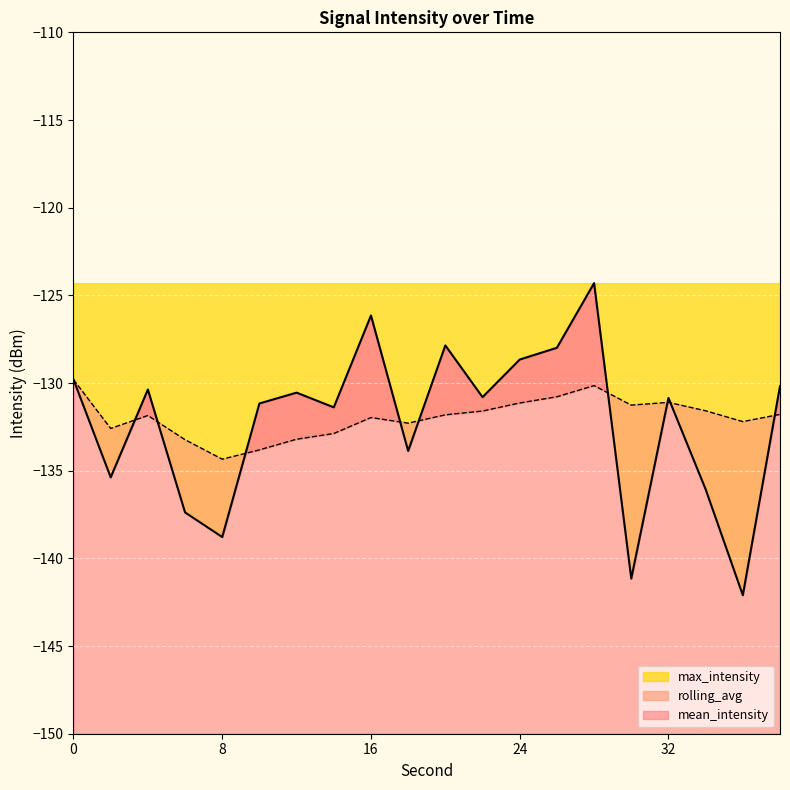

Where is rolling_avg nearest to the value -132?

16